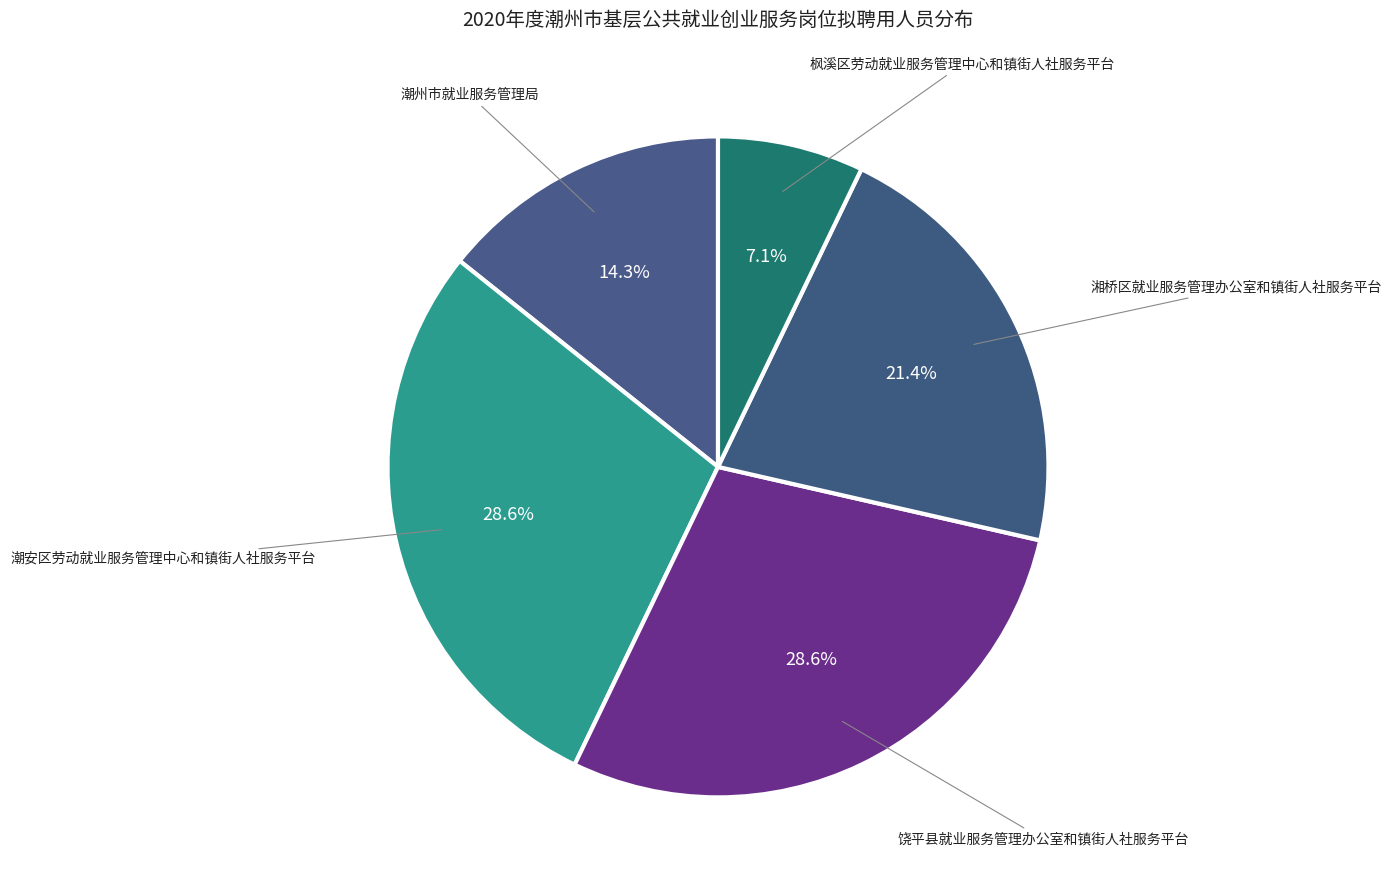

Is the sum of 枫溪区劳动就业服务管理中心和镇街人社服务平台 and 湘桥区就业服务管理办公室和镇街人社服务平台 greater than half?

No